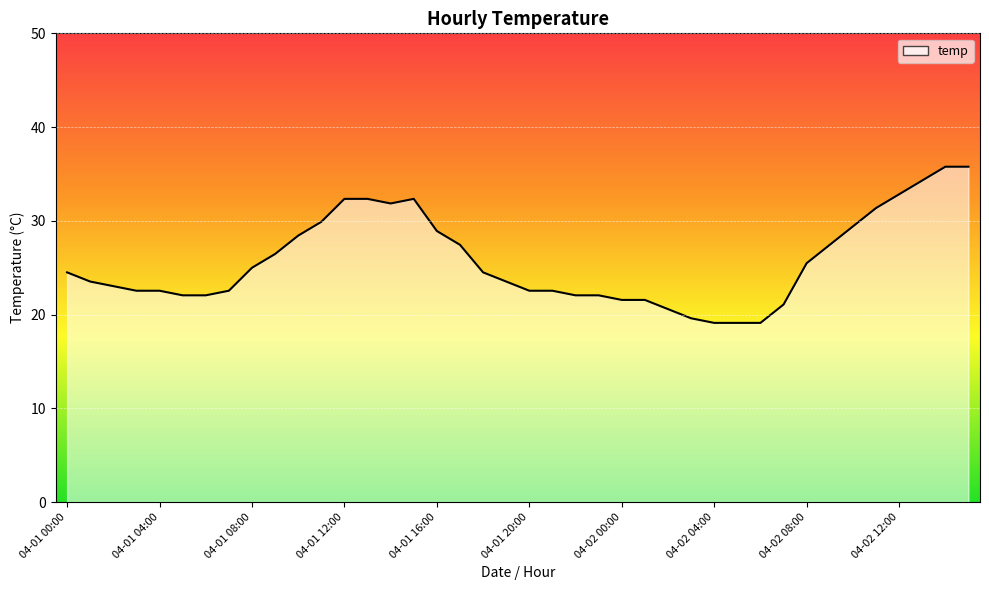

What is the smallest value displayed?

19.1